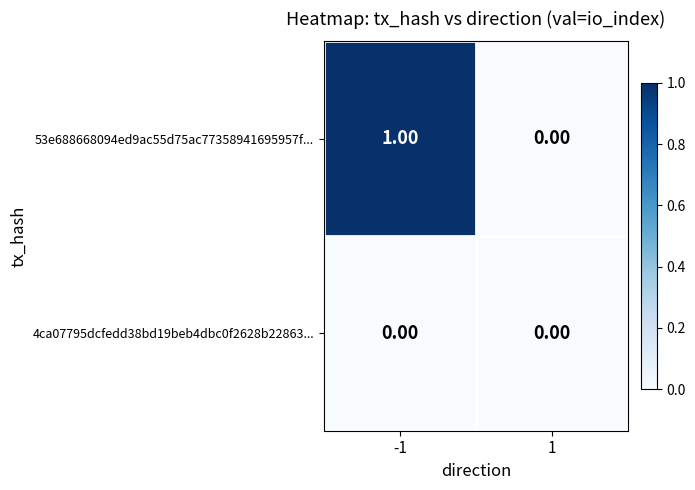

Rank the series by their average value, from highest to lowest.

53e688668094ed9ac55d75ac77358941695957f..., 4ca07795dcfedd38bd19beb4dbc0f2628b22863...